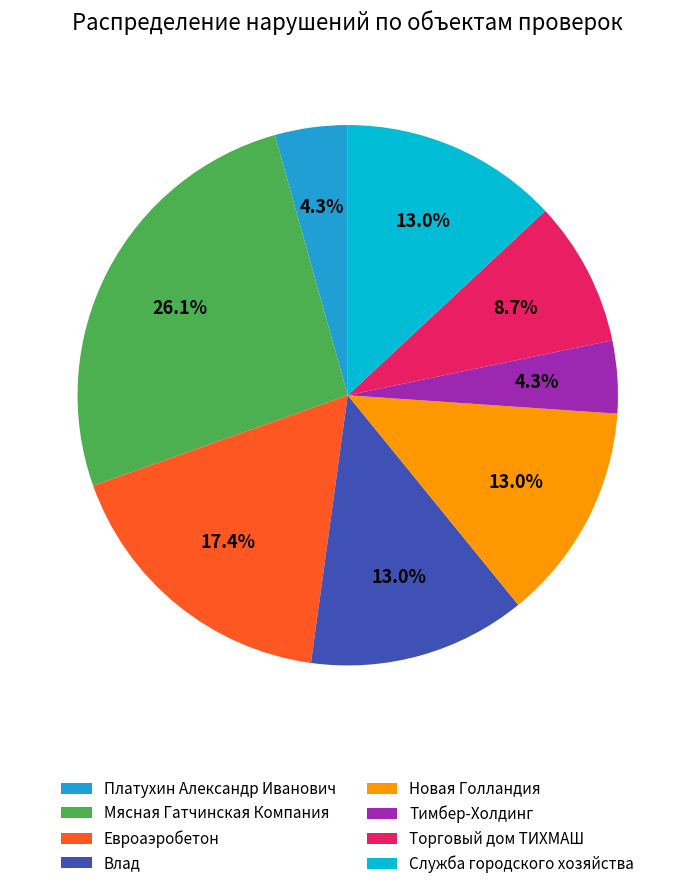

Do Торговый дом ТИХМАШ and Служба городского хозяйства together represent more than half of the pie?

No